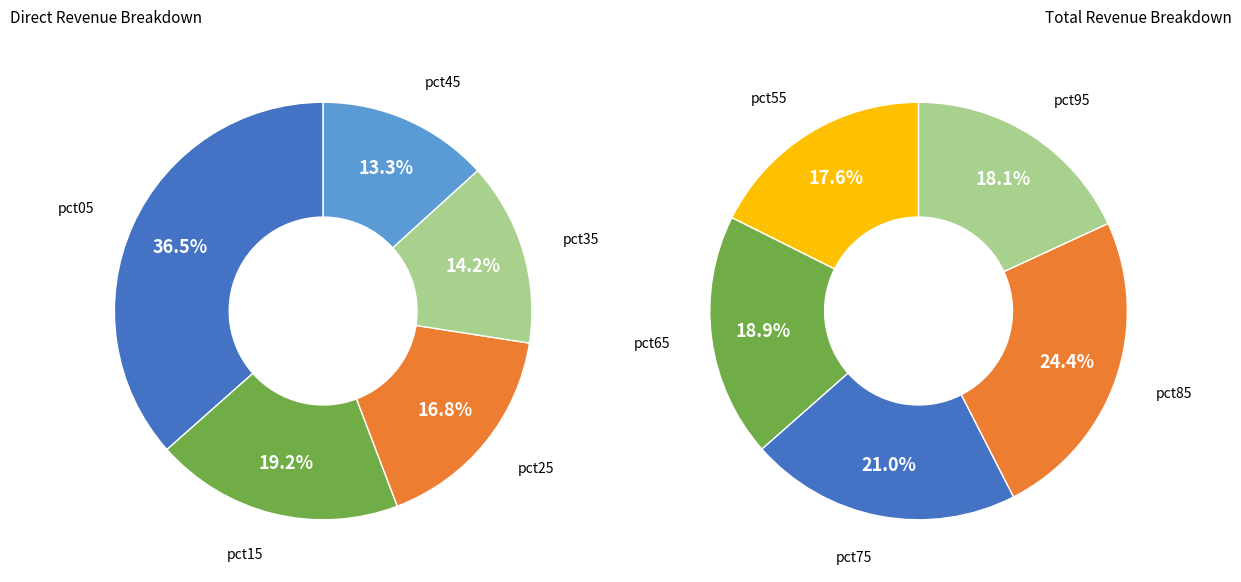

To the nearest percent, what is the combined percentage of 1 and 3?

19%